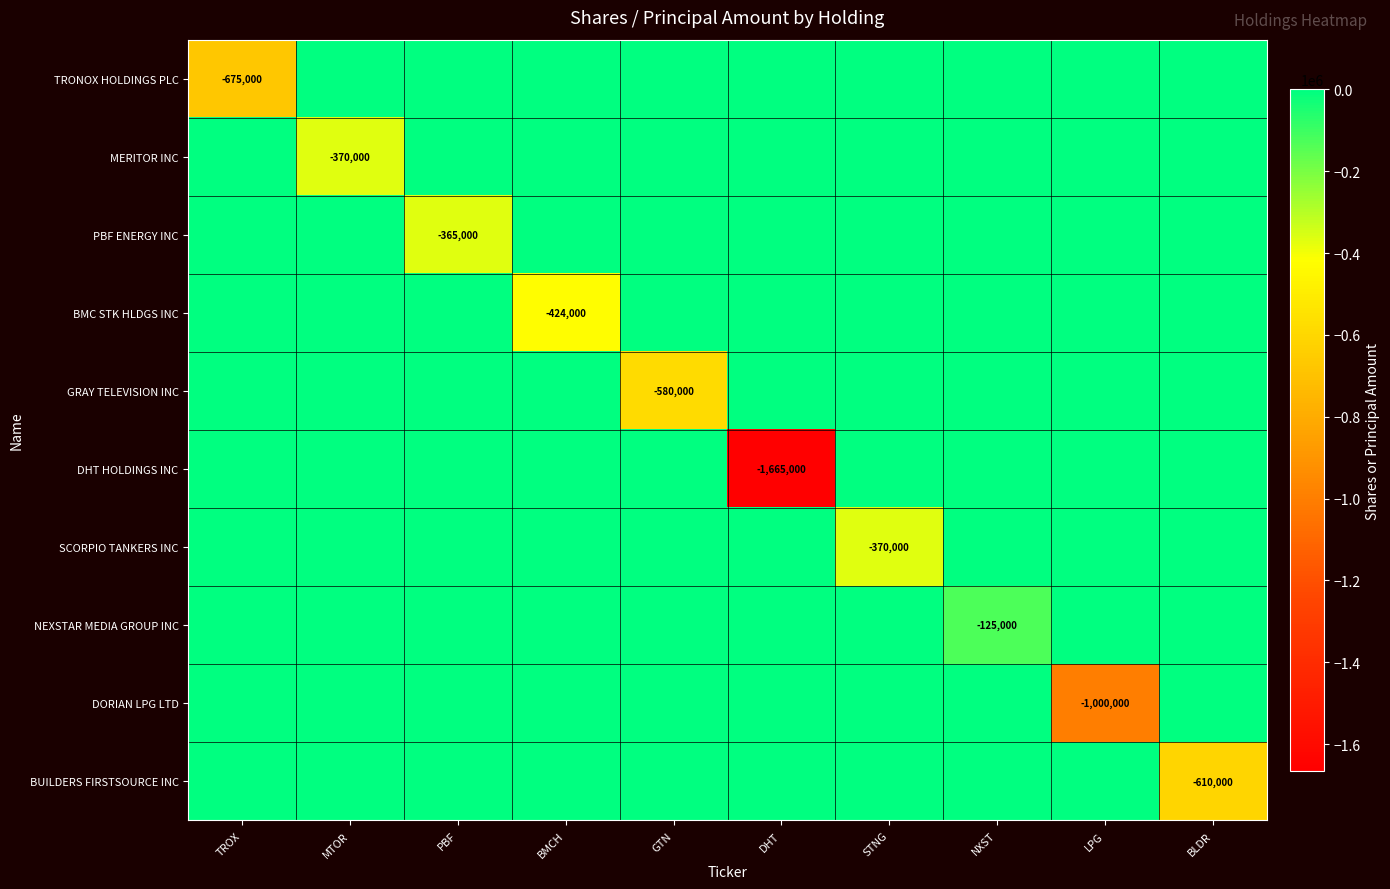

What is the total value across all series at PBF?

-365000